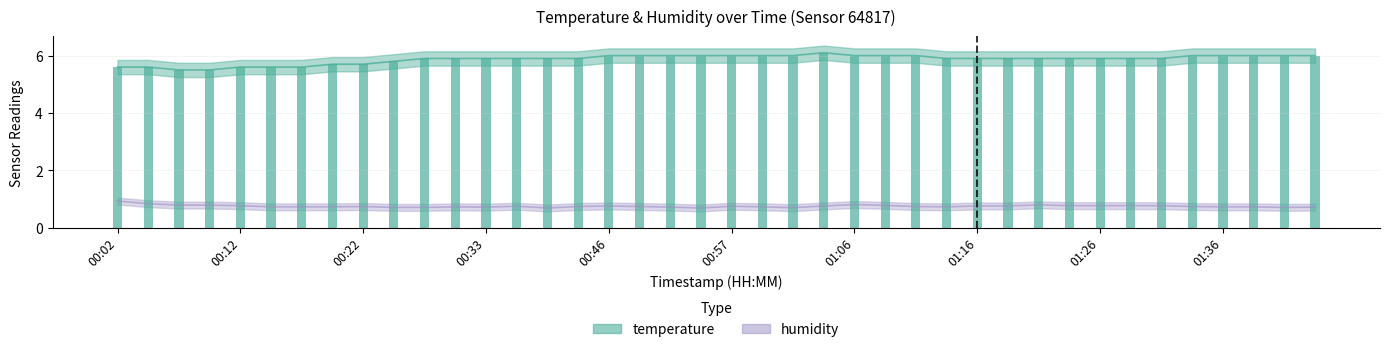

What is the spread (max minus min) of values at 00:54?

5.3